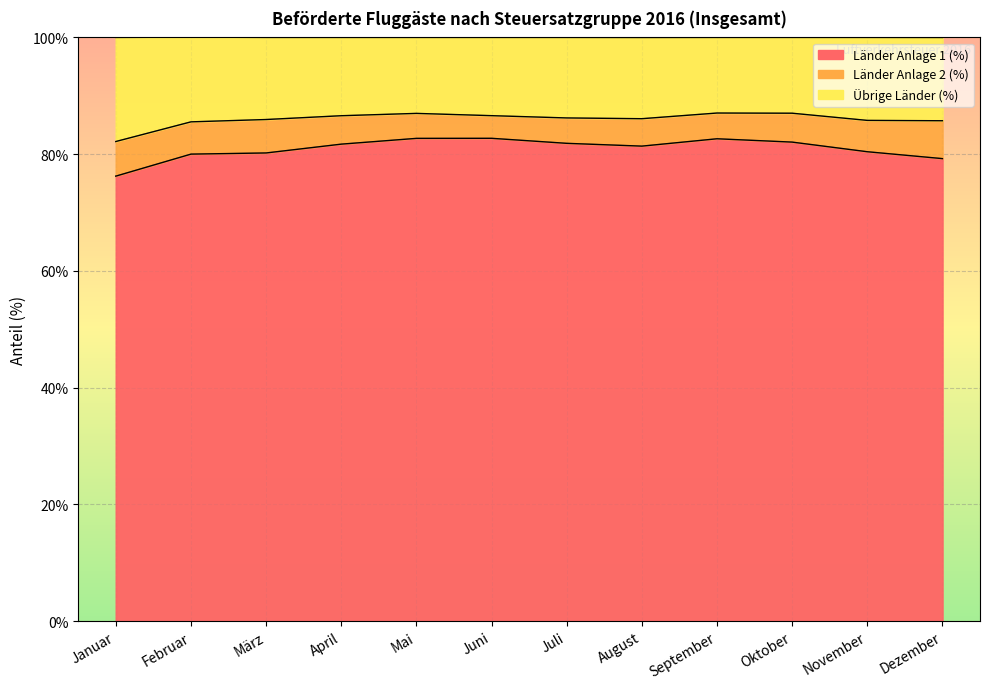

What is the minimum value for Länder Anlage 1 (%)?

76.2